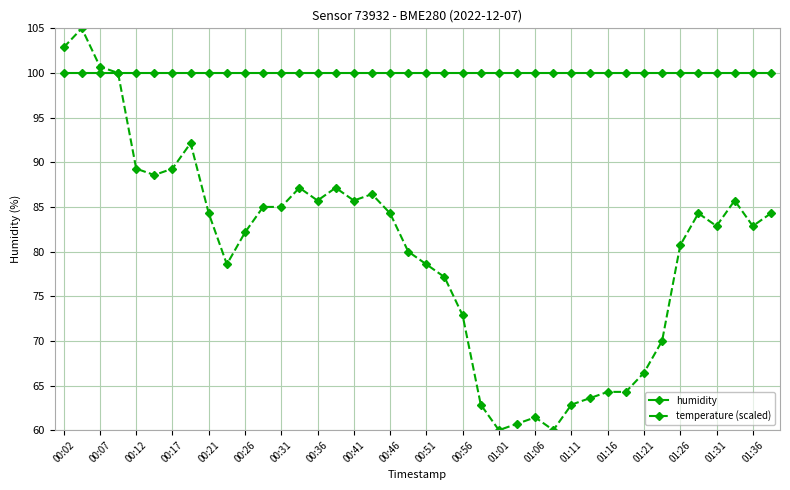

After their last crossing, which series has the higher values: humidity or temperature (scaled)?

humidity